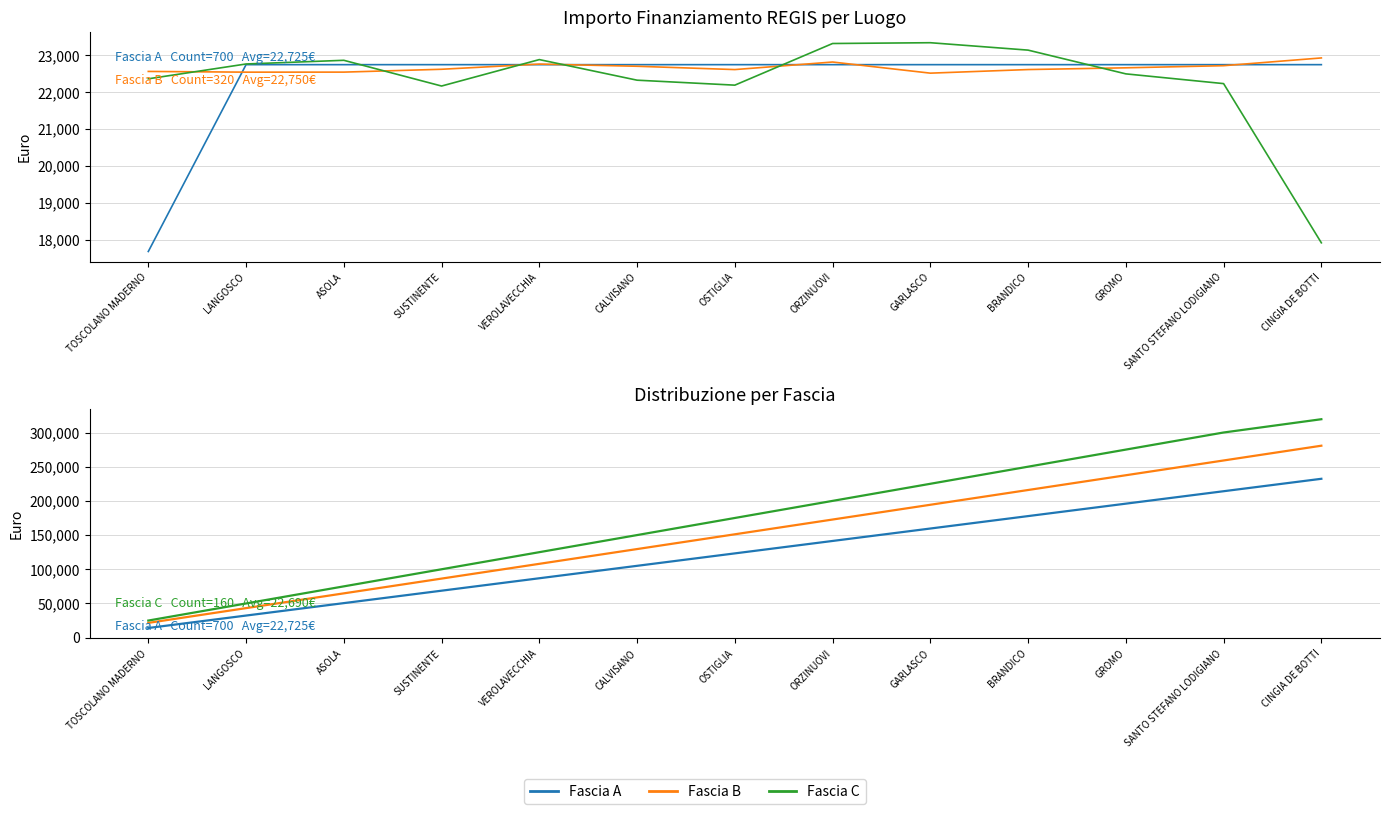

True or false: Fascia C and Fascia B intersect in this chart.

False